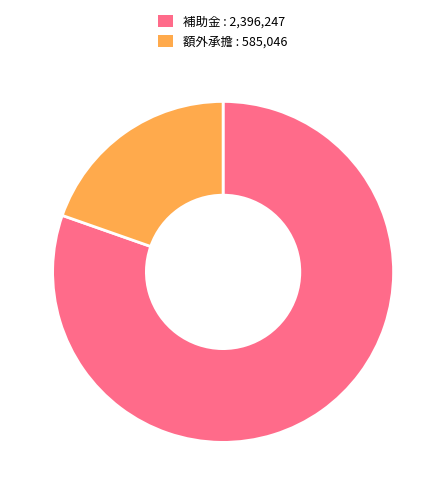

True or false: 補助金 : 2,396,247 accounts for 80% of the total.

True